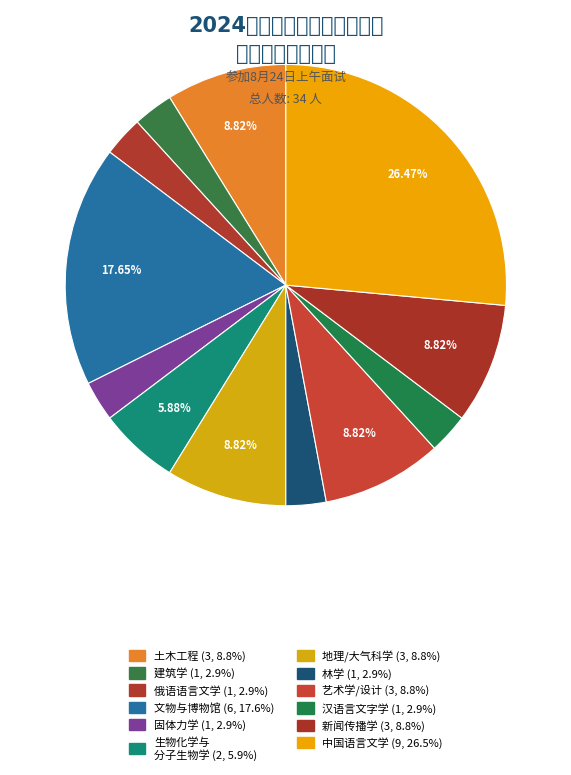

What is the largest slice in the pie chart?

中国语言文学（一级学科）